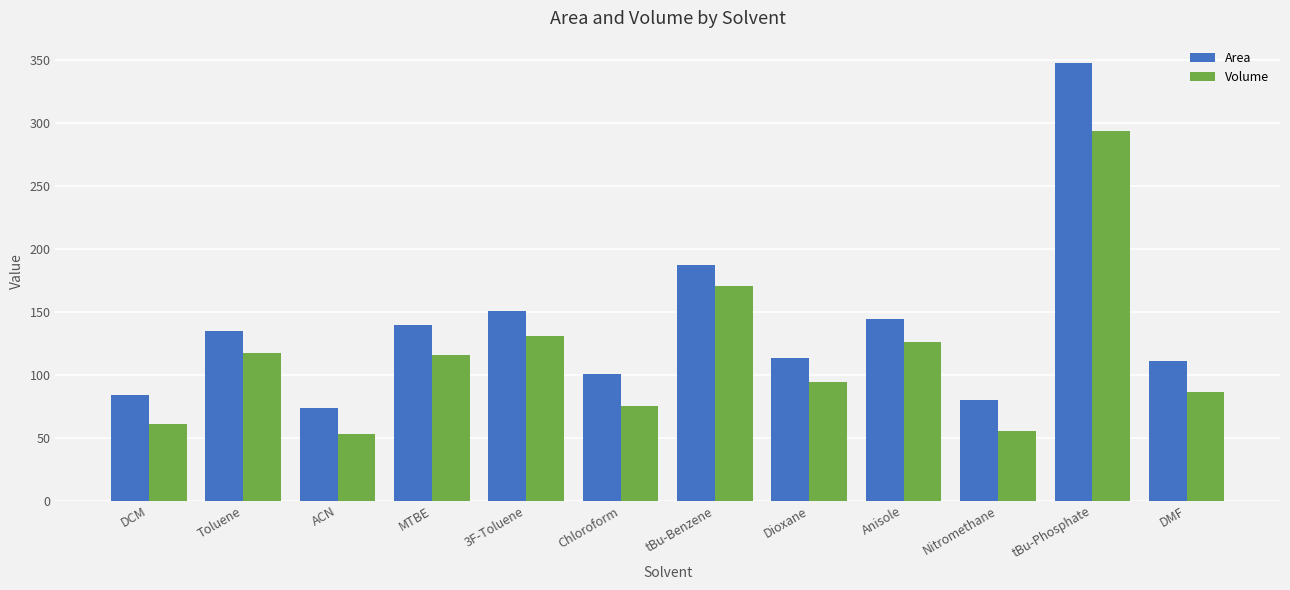

What is the sum of all Volume values?

1379.9